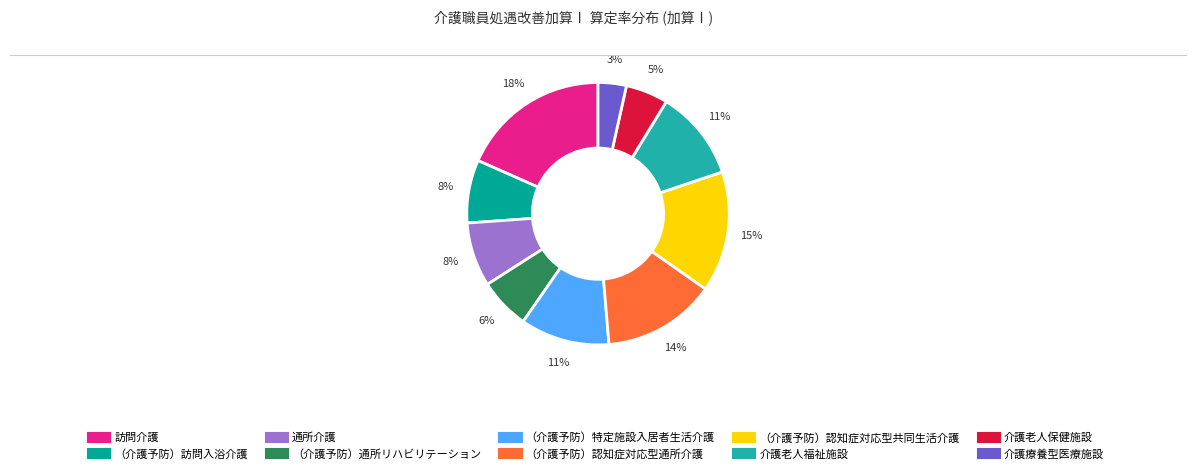

What percentage is the （介護予防）通所リハビリテーション slice, to the nearest percent?

6%